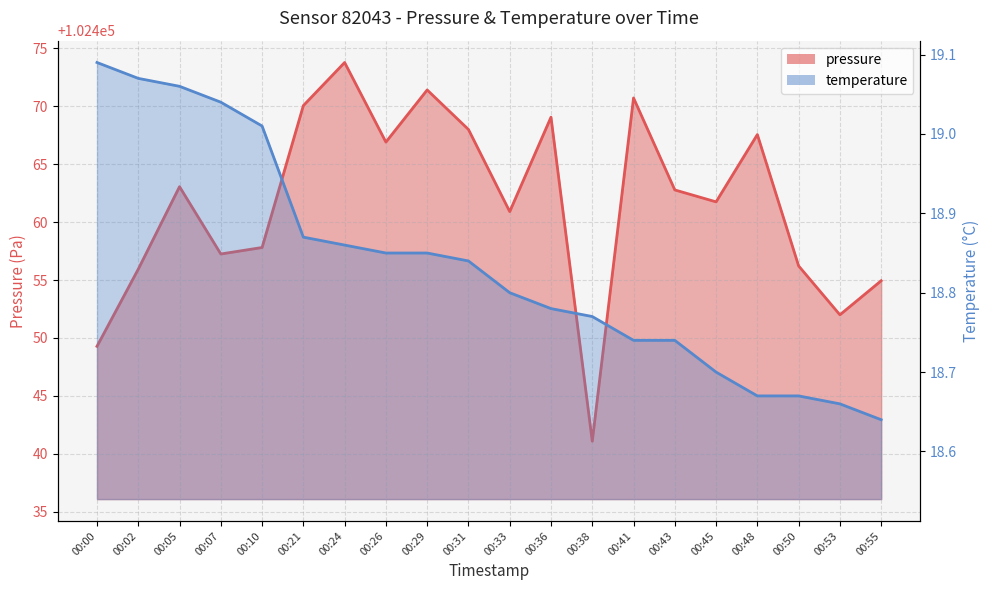

Which category has the highest value in the pressure series?

00:24